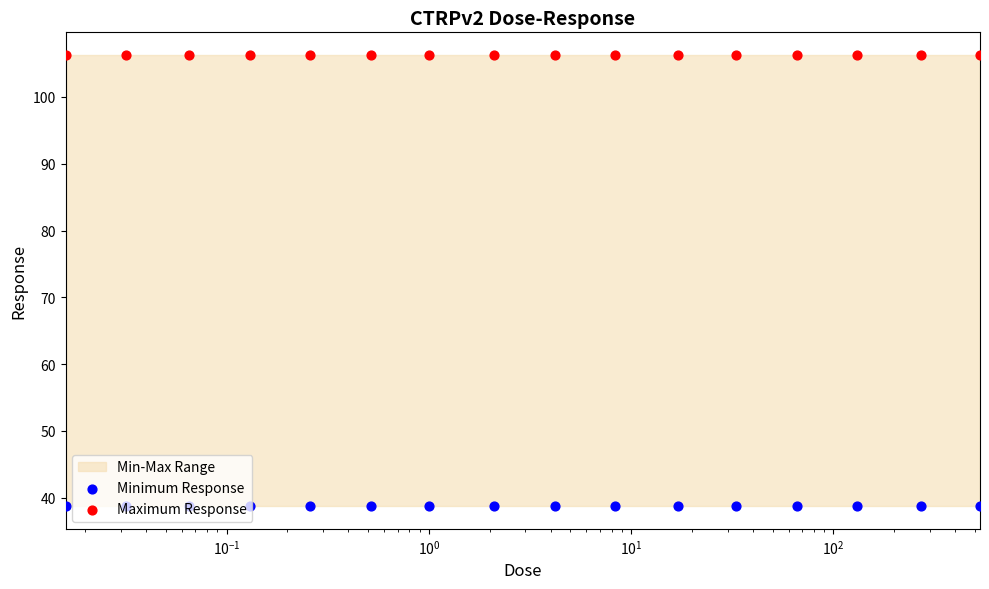

Which series contains the lowest Y value?

Minimum Response